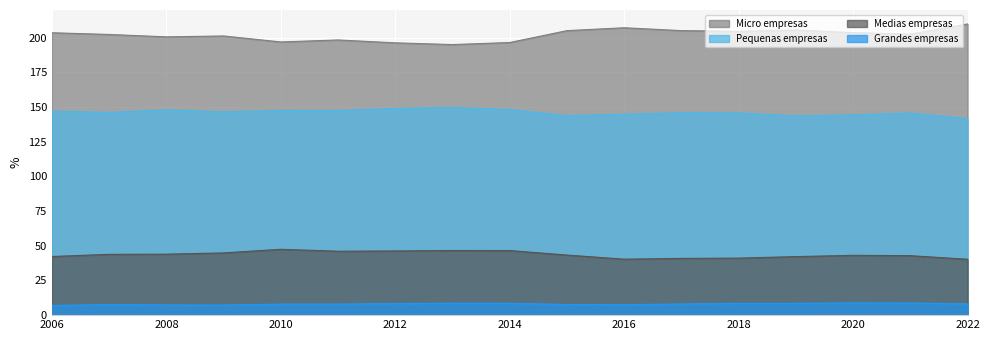

True or false: Pequenas empresas has more than 1 points higher than both neighbors.

True